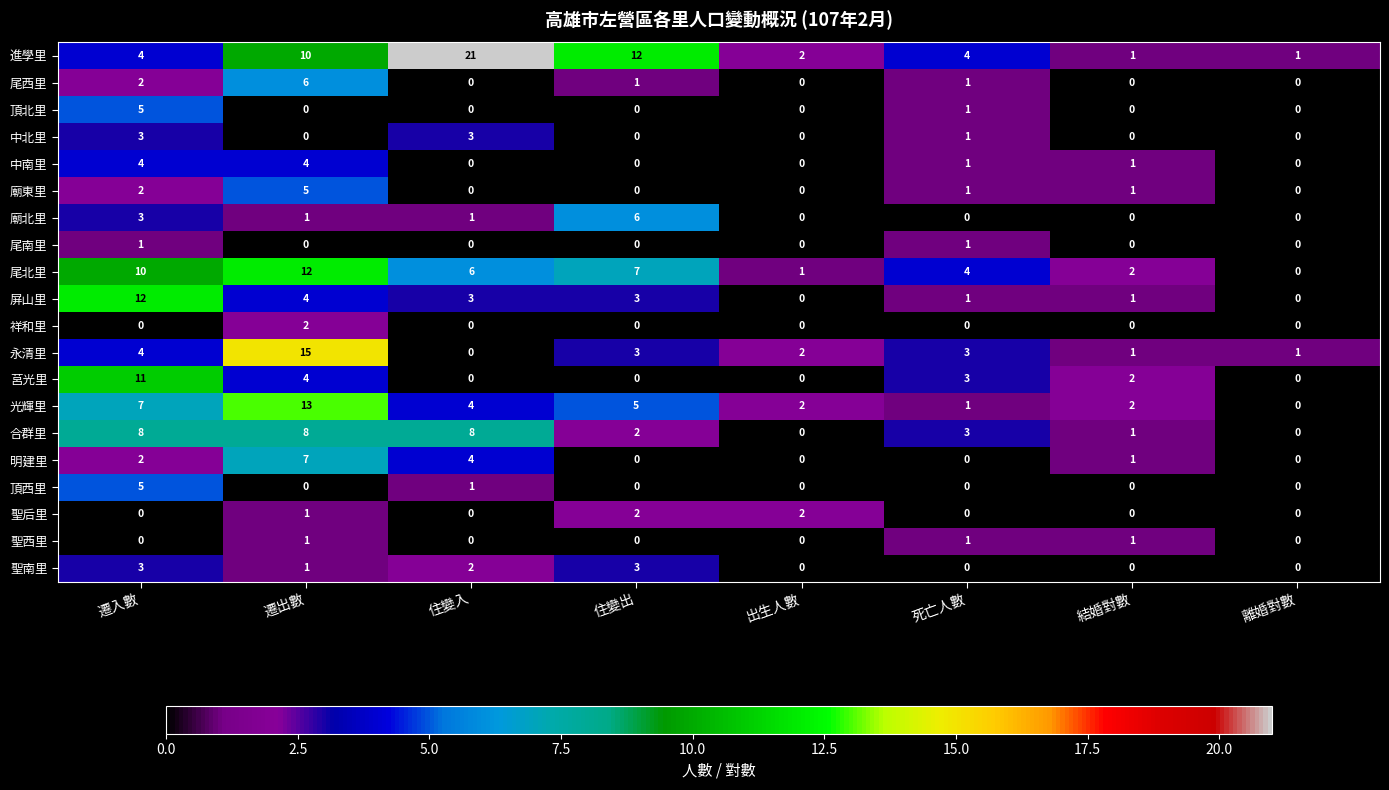

How many 廟北里 values are between 0 and 3?

7